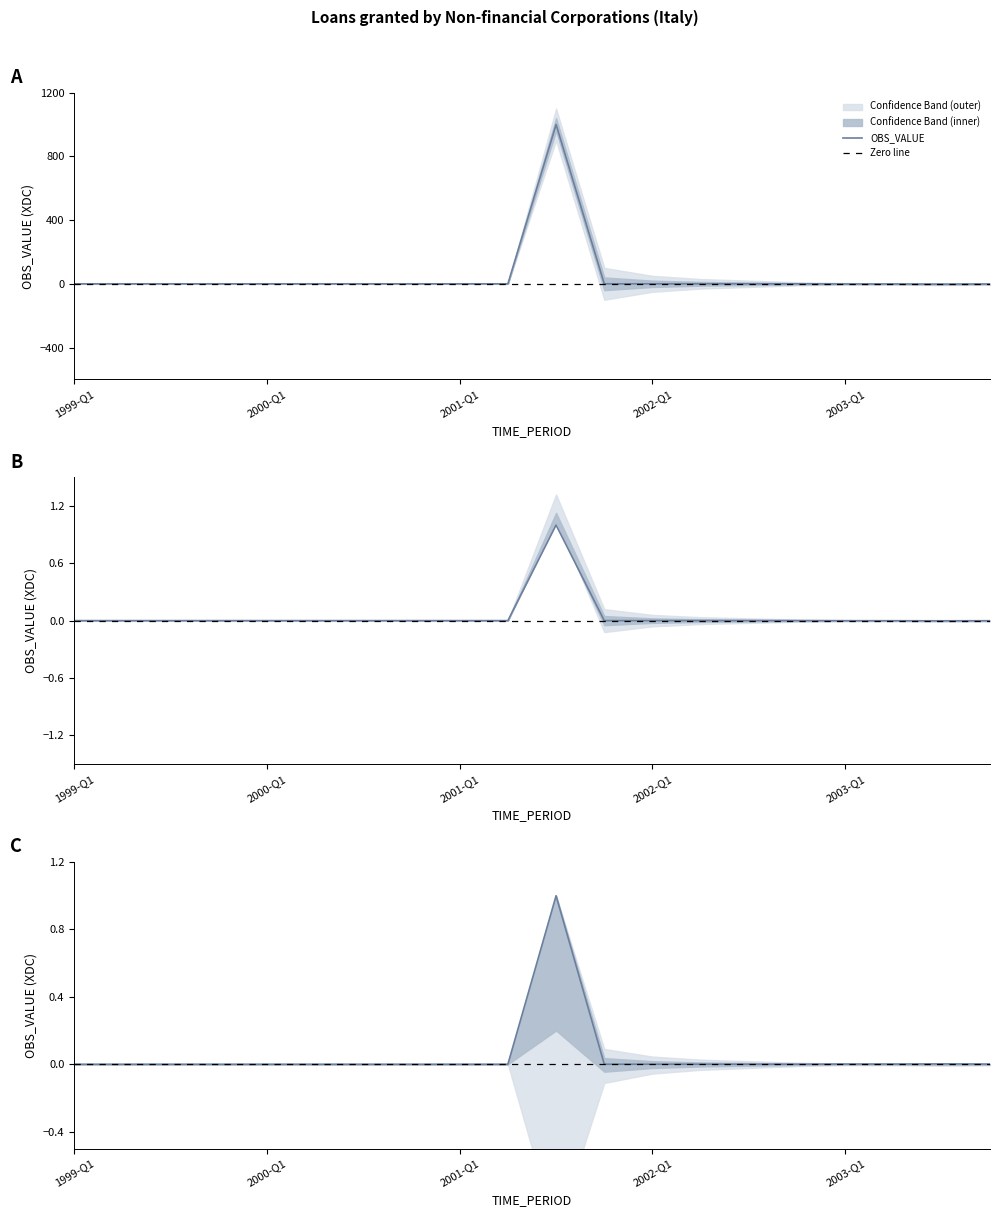

Reading left to right, extract all data points from this chart.

OBS_VALUE: 1999-Q1=0.0	1999-Q2=0.0	1999-Q3=0.0	1999-Q4=0.0	2000-Q1=0.0	2000-Q2=0.0	2000-Q3=0.0	2000-Q4=0.0	2001-Q1=0.0	2001-Q2=0.0	2001-Q3=1000.0	2001-Q4=0.0	2002-Q1=0.0	2002-Q2=0.0	2002-Q3=0.0	2002-Q4=0.0	2003-Q1=-1.0	2003-Q2=-1.0	2003-Q3=-2.0	2003-Q4=-1.0
upper_band: 1999-Q1=0.0	1999-Q2=0.0	1999-Q3=0.0	1999-Q4=0.0	2000-Q1=0.0	2000-Q2=0.0	2000-Q3=0.0	2000-Q4=0.0	2001-Q1=0.0	2001-Q2=0.0	2001-Q3=1.0	2001-Q4=0.0	2002-Q1=0.0	2002-Q2=0.0	2002-Q3=0.0	2002-Q4=0.0	2003-Q1=-0.0	2003-Q2=-0.0	2003-Q3=-0.0	2003-Q4=-0.0
lower_band: 1999-Q1=0.0	1999-Q2=0.0	1999-Q3=0.0	1999-Q4=0.0	2000-Q1=0.0	2000-Q2=0.0	2000-Q3=0.0	2000-Q4=0.0	2001-Q1=0.0	2001-Q2=0.0	2001-Q3=1.0	2001-Q4=0.0	2002-Q1=0.0	2002-Q2=0.0	2002-Q3=0.0	2002-Q4=0.0	2003-Q1=0.0	2003-Q2=0.0	2003-Q3=0.0	2003-Q4=0.0